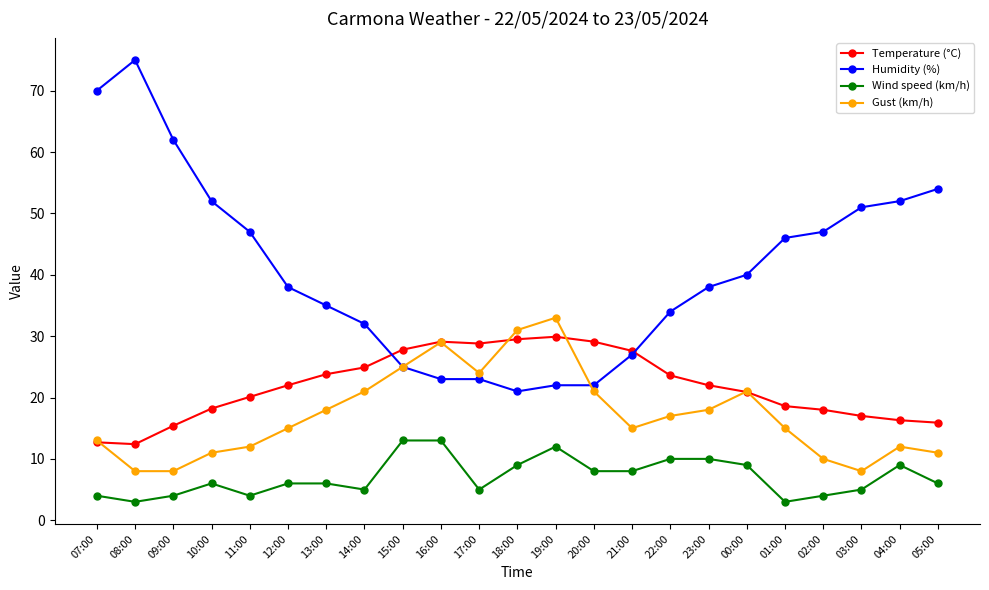

Count the Wind speed (km/h) values in the range 4 to 9.

16